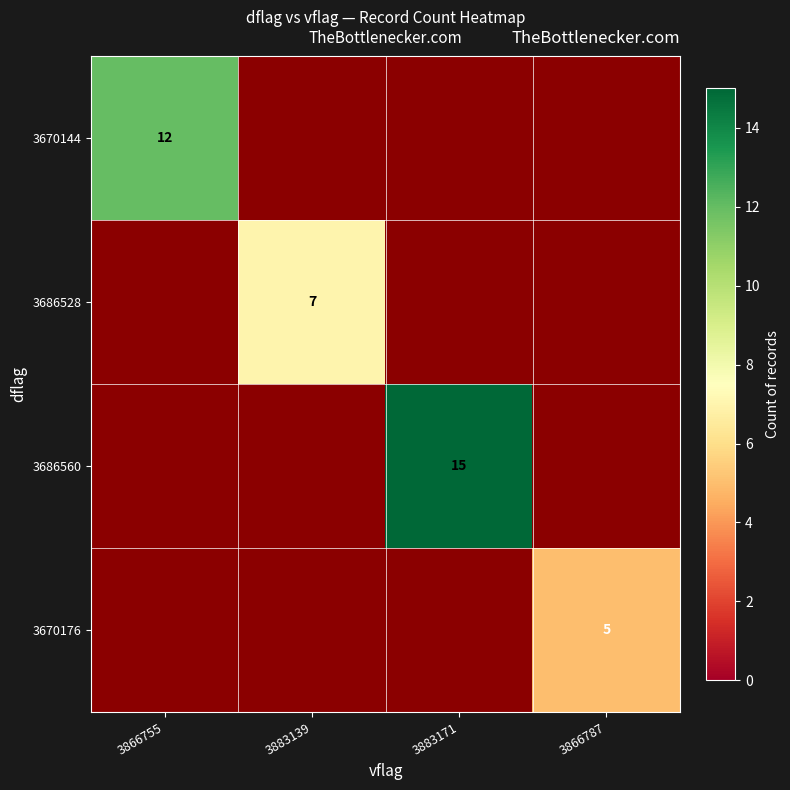

True or false: 3670176 has a value of 2 at 3866787.

False